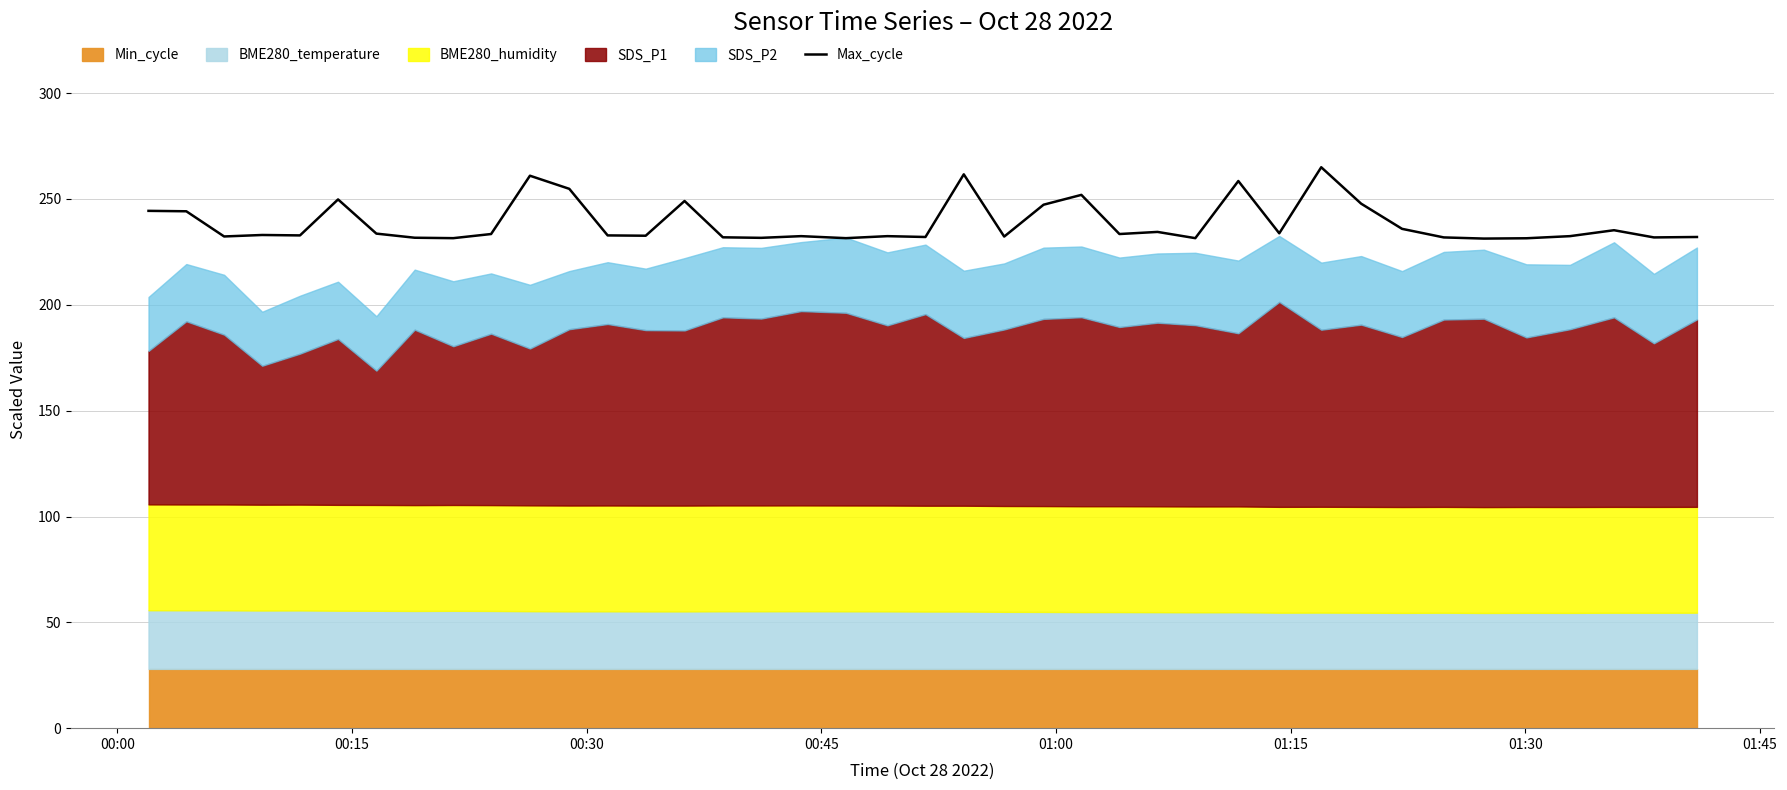

What is the highest value of the Max_cycle series?

265.0